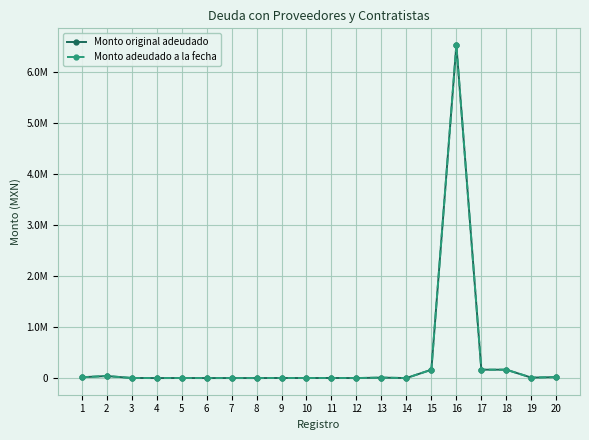

The value of Monto adeudado a la fecha at 20 is 32866.1. True or false?

False